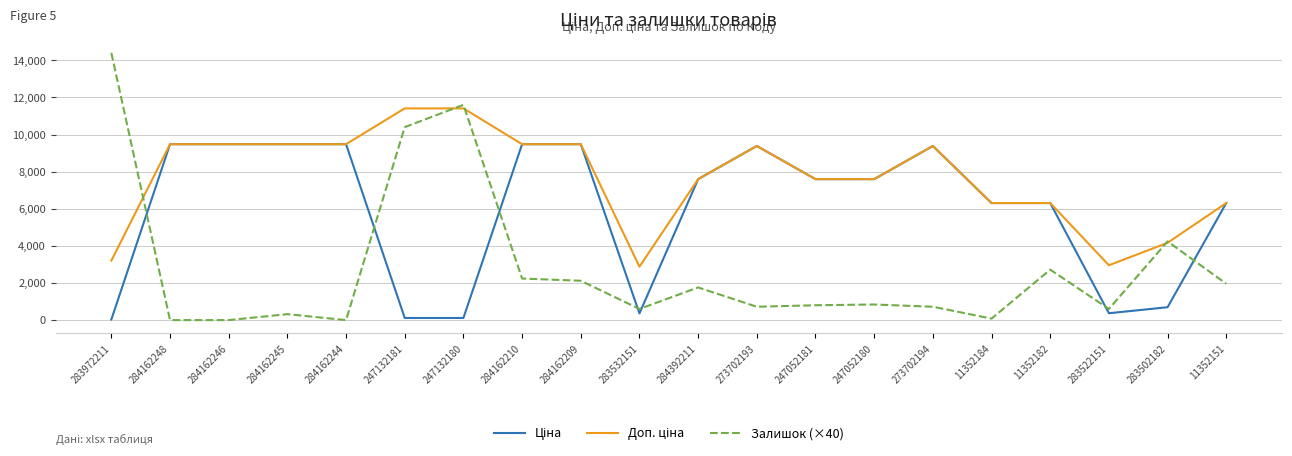

Which series changed the most between 284162248 and 284162210?

Залишок (×40)